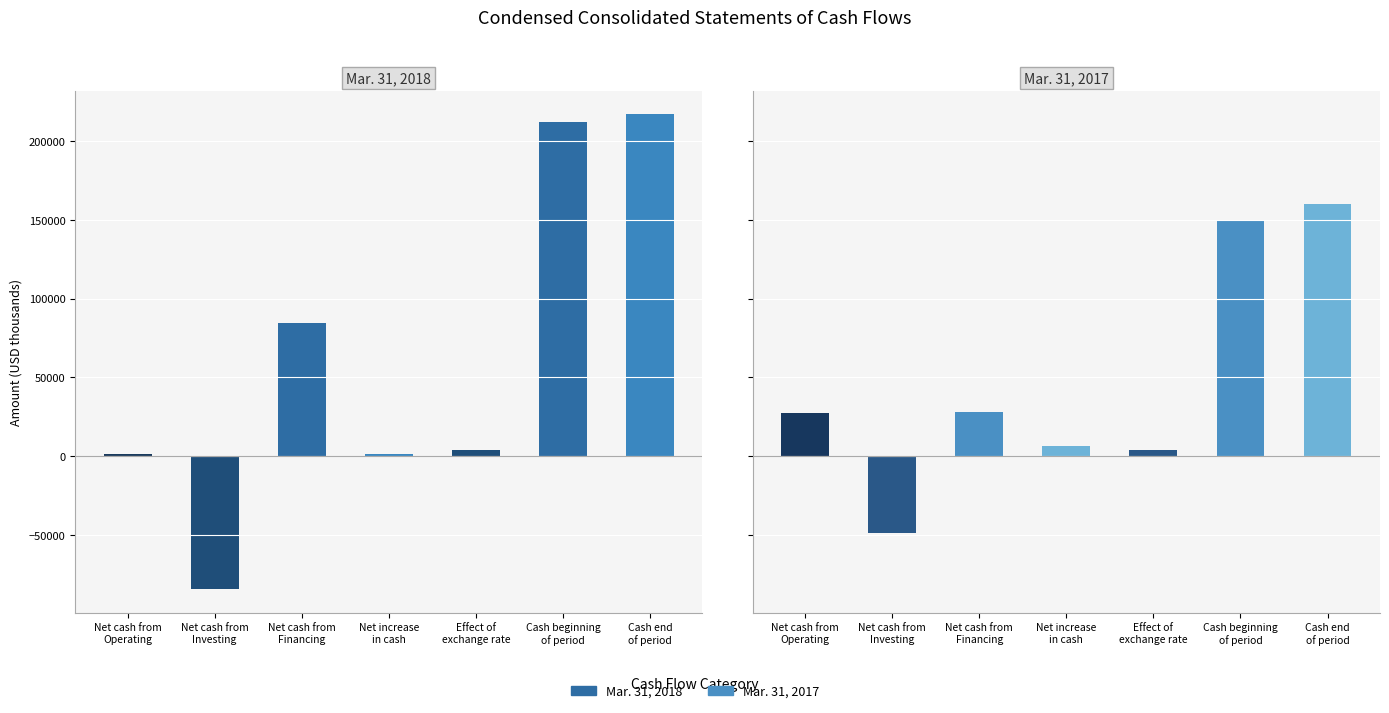

What position from the right is Net cash from
Financing?

5